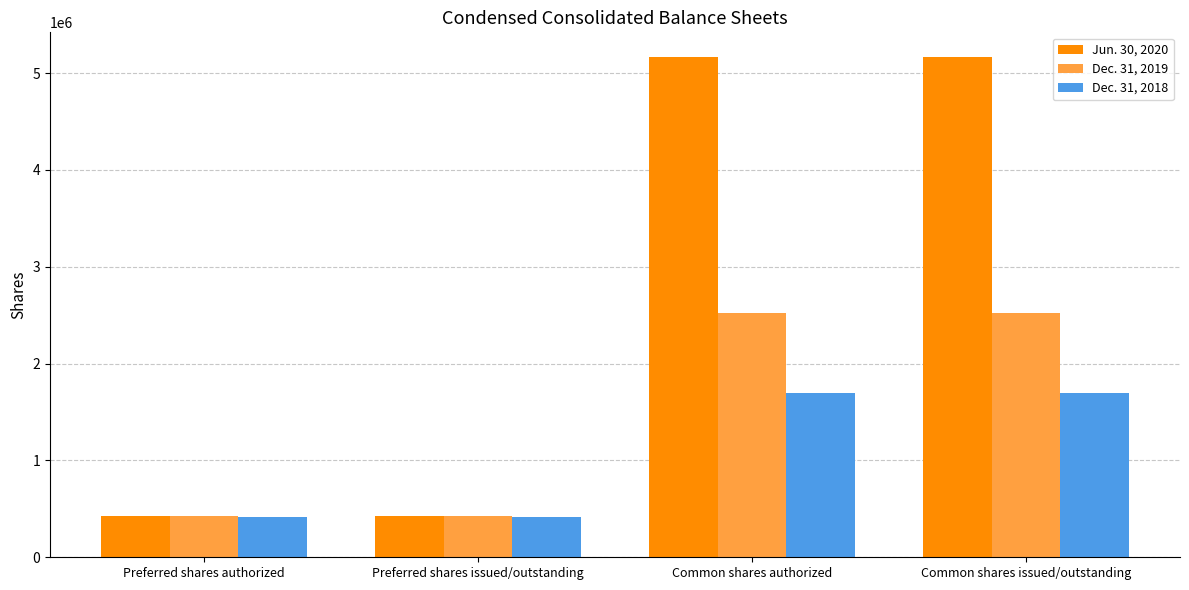

Is the value of Dec. 31, 2018 at Common shares issued/outstanding greater than the value of Jun. 30, 2020 at Preferred shares authorized?

Yes